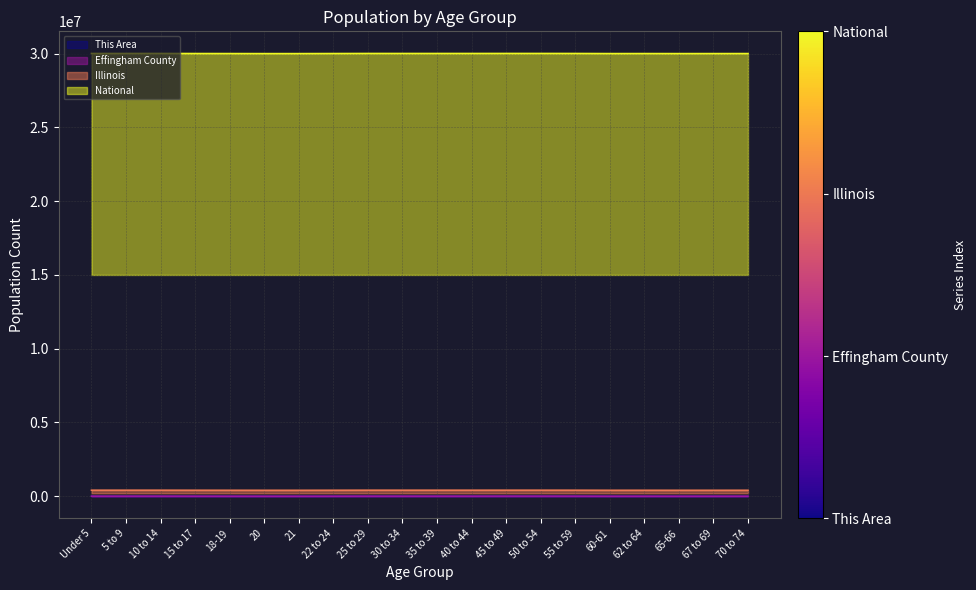

How many series are shown in this chart?

4